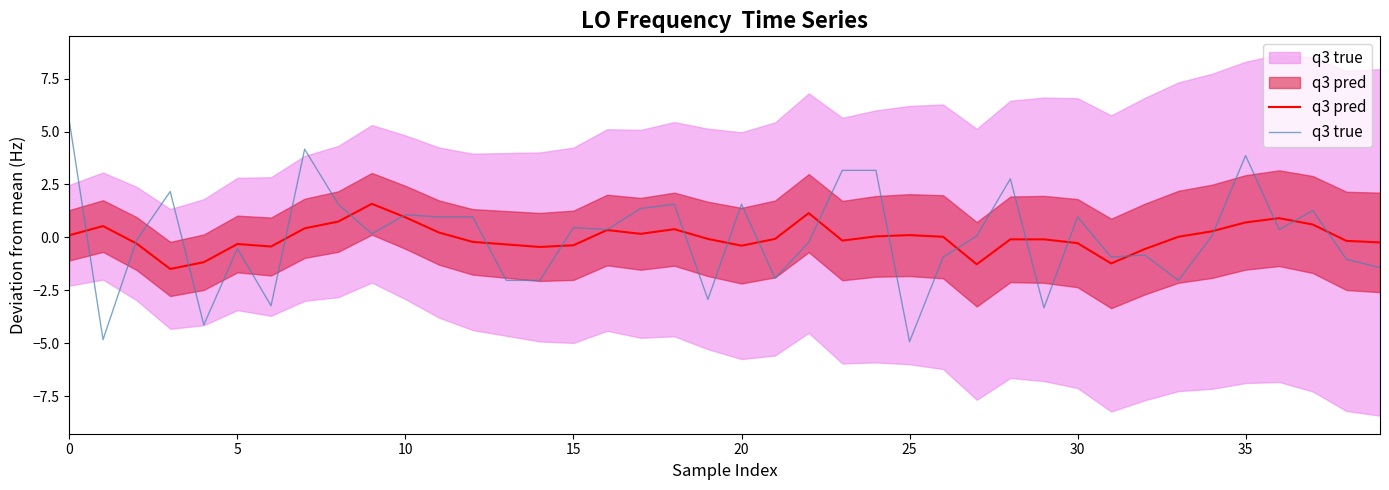

At which label does q3 pred reach its peak?

9